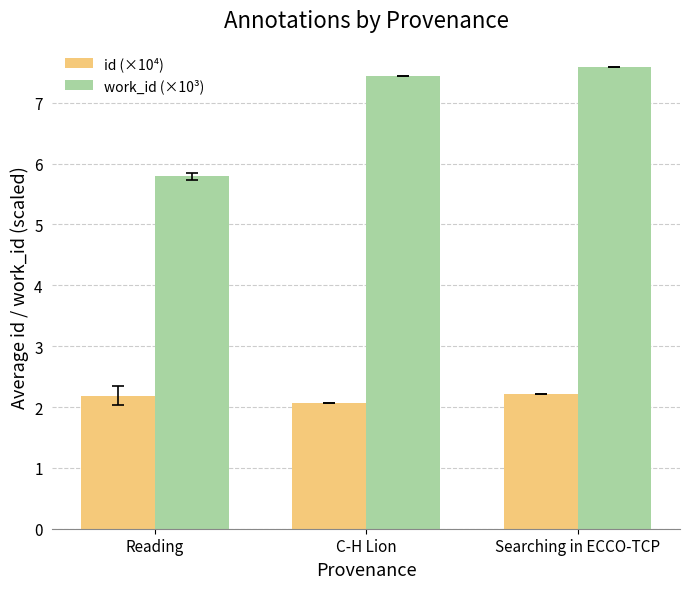

What is the spread (max minus min) of values at C-H Lion?

5.4